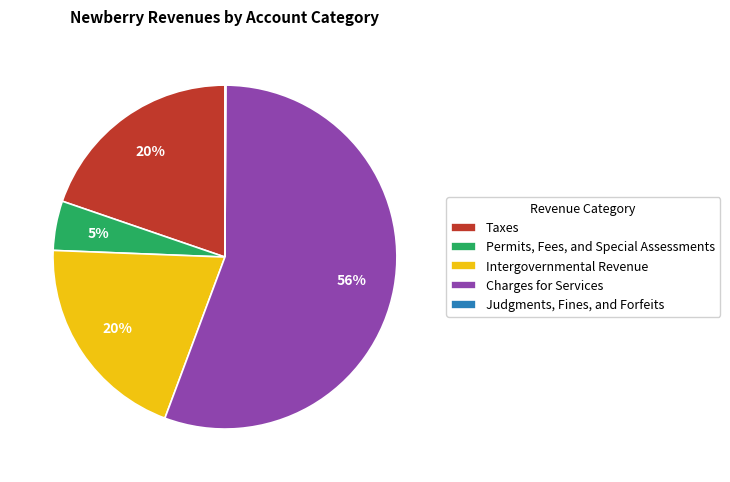

Which has a higher value, Charges for Services or Permits, Fees, and Special Assessments?

Charges for Services